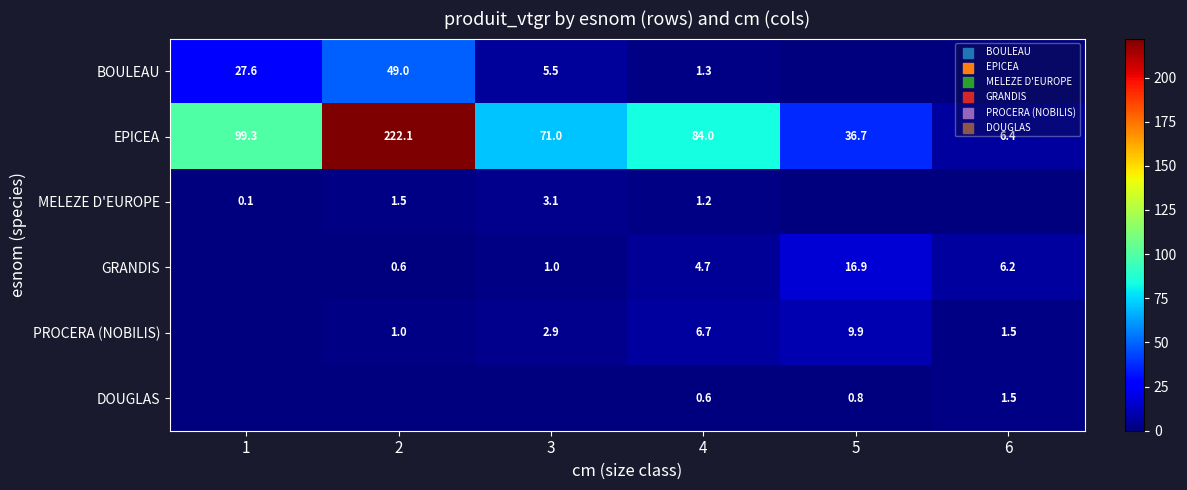

True or false: BOULEAU has a value of 1.3 at 4.

True